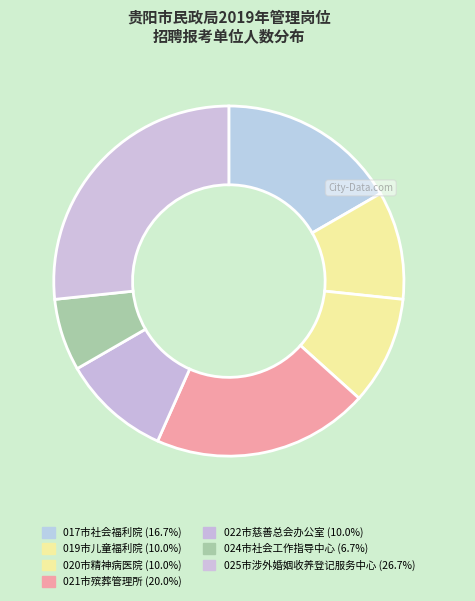

How many segments does this pie chart have?

7